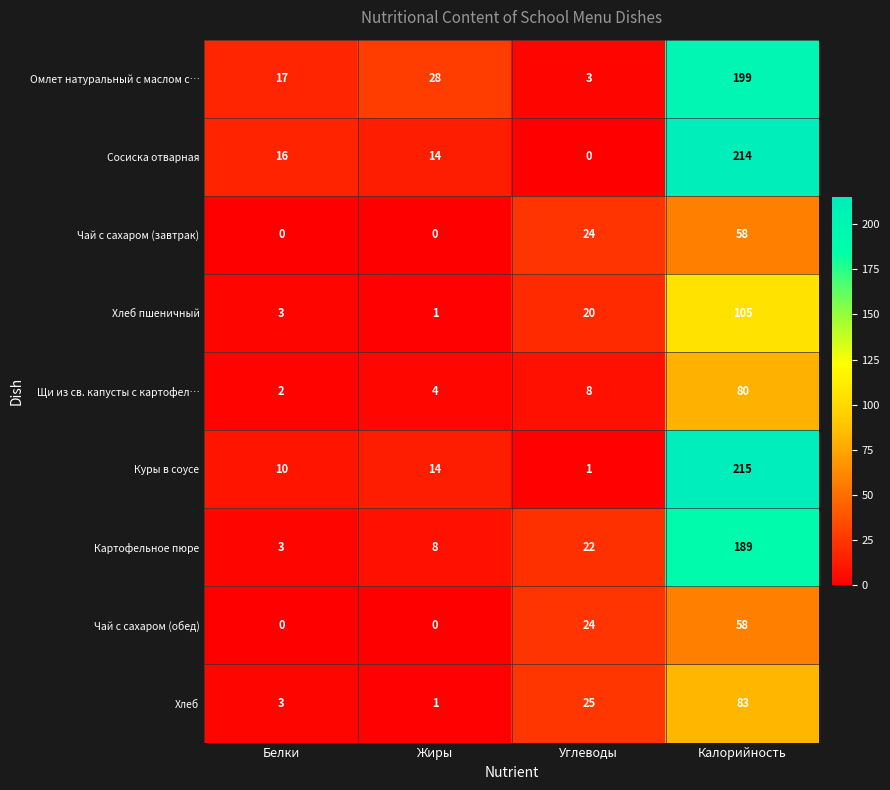

Read the Омлет натуральный с маслом с… value at Белки.

17